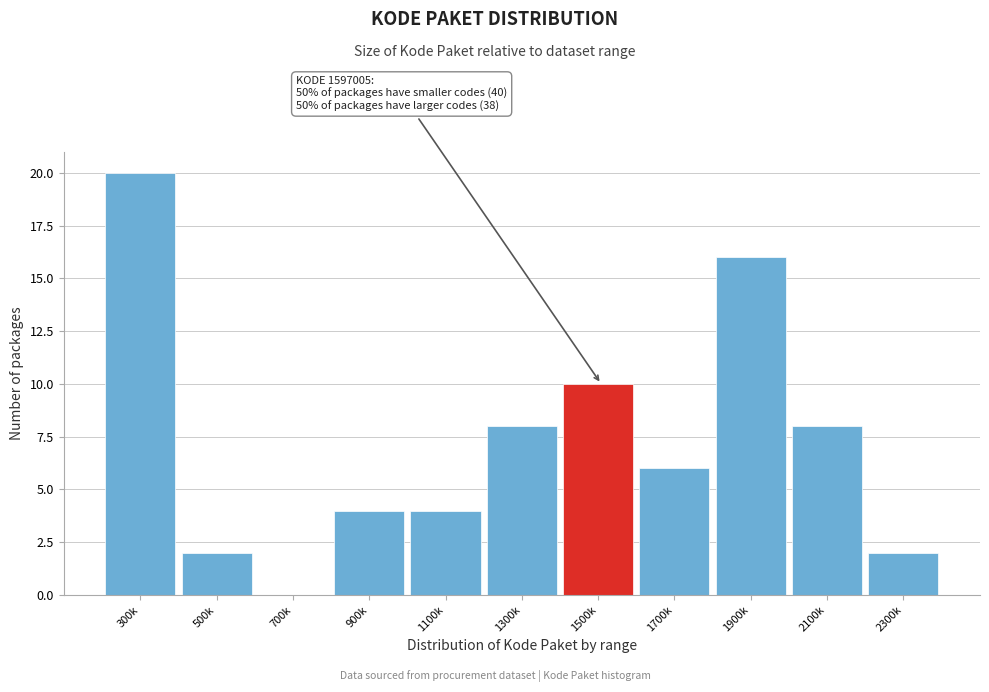

Reading right to left, extract all data points from this chart.

2300k=2	2100k=8	1900k=16	1700k=6	1500k=10	1300k=8	1100k=4	900k=4	700k=0	500k=2	300k=20